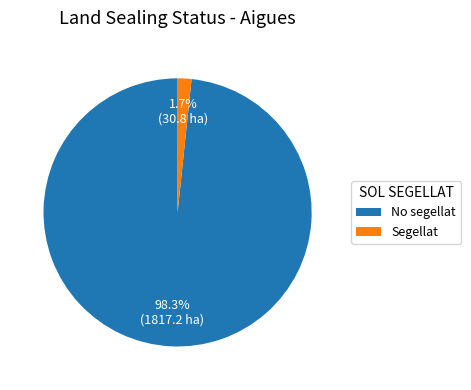

What is the largest slice in the pie chart?

No segellat